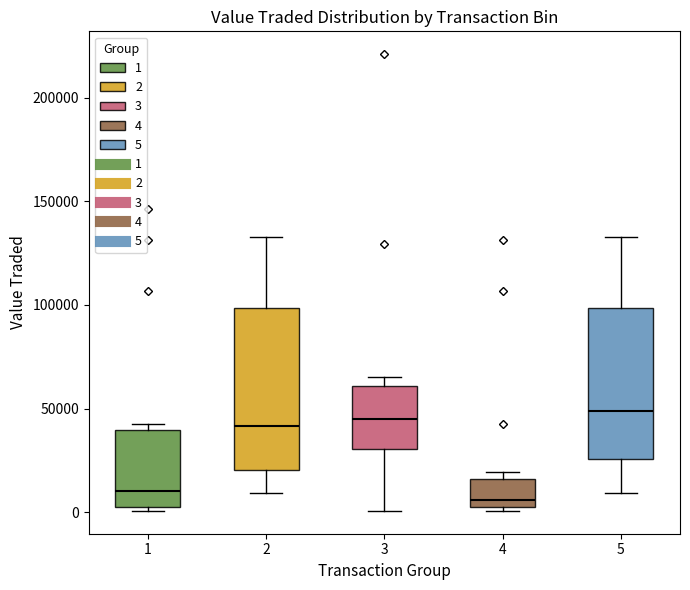

Where is the upper edge of the box at x = 4 on the y-axis? The values are not printed on the chart, so give them approximately, as read against the axis.

15000